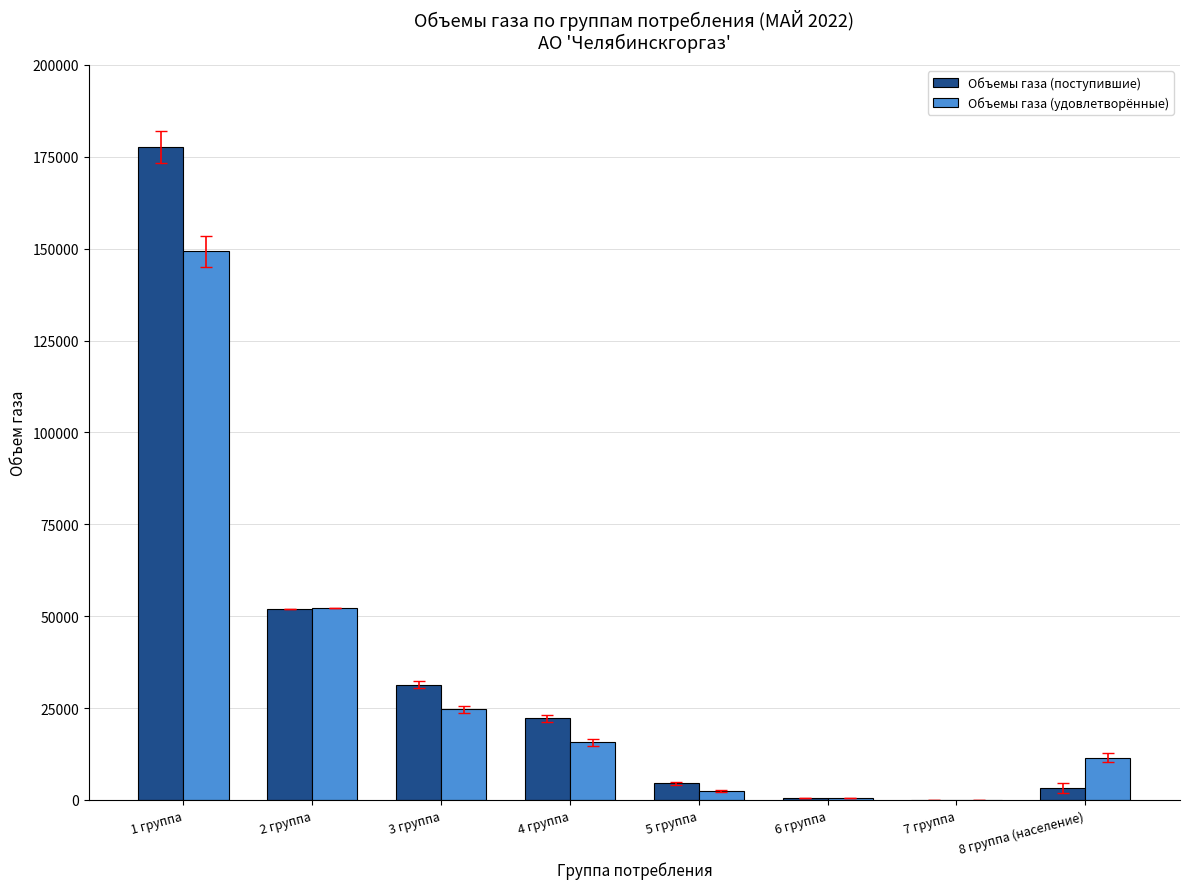

How many data points does each series have?

8